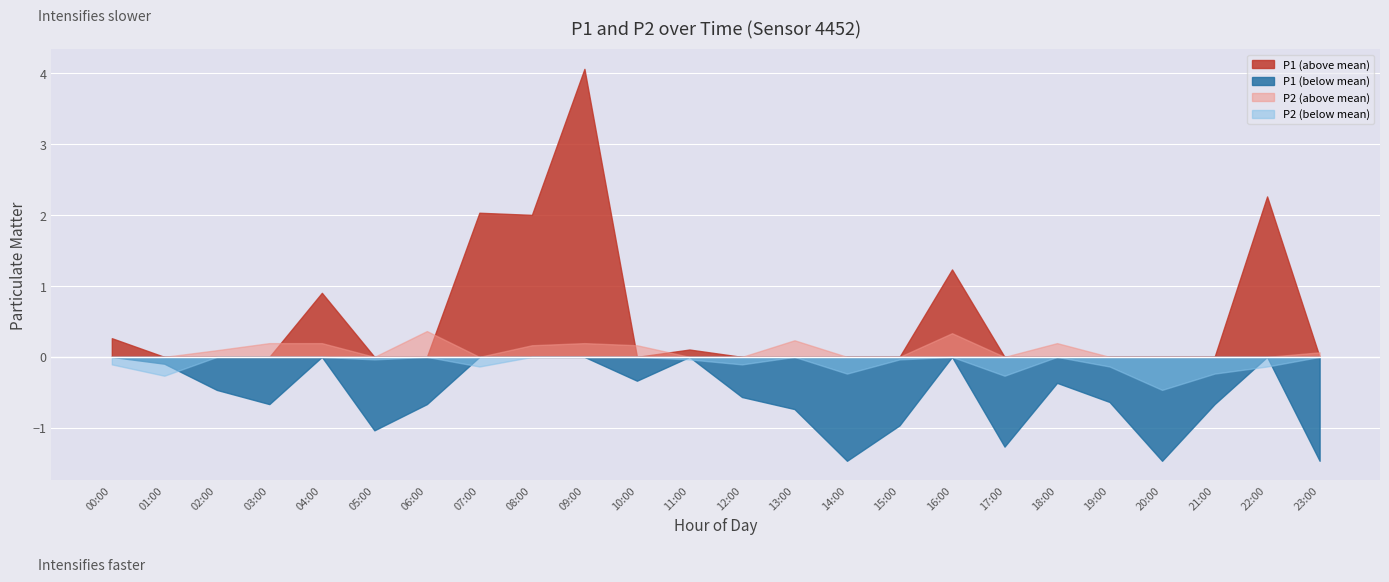

What is the greatest value displayed?

4.1